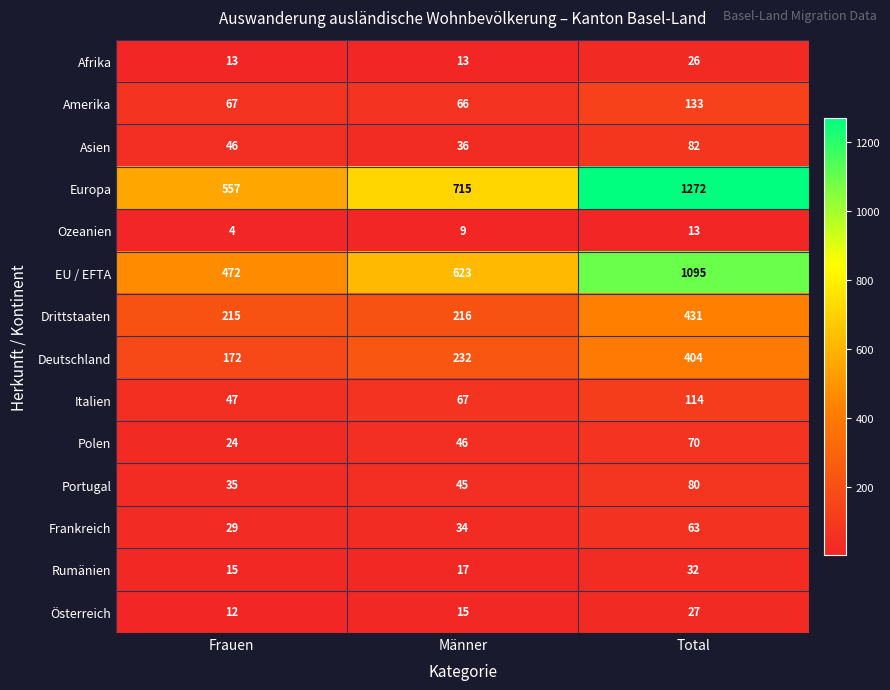

List the series in order of their peak value, lowest first.

Ozeanien, Afrika, Österreich, Rumänien, Frankreich, Polen, Portugal, Asien, Italien, Amerika, Deutschland, Drittstaaten, EU / EFTA, Europa